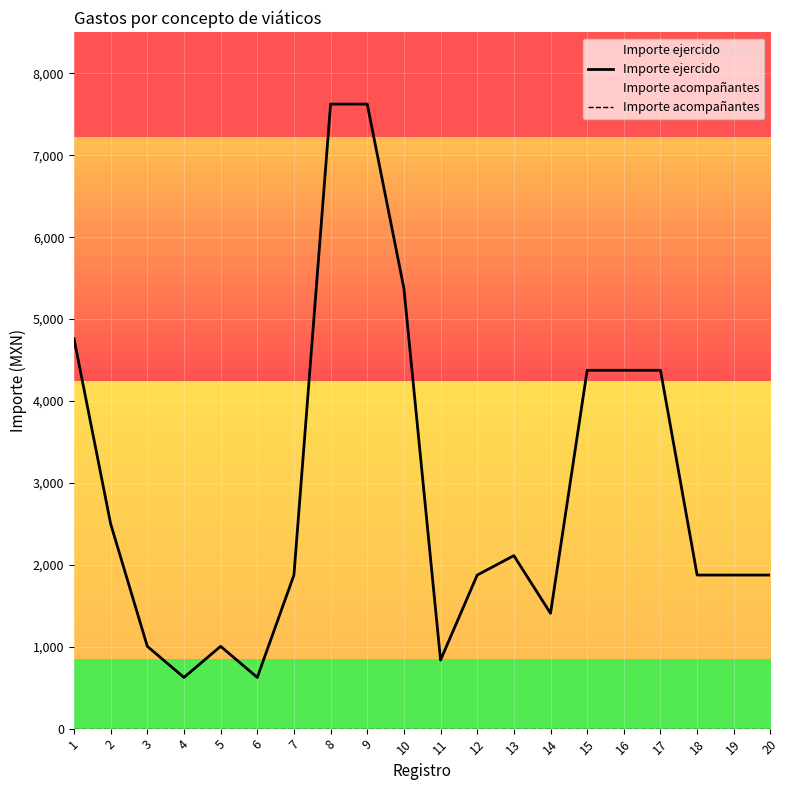

What is the total value across all series at 4?

625